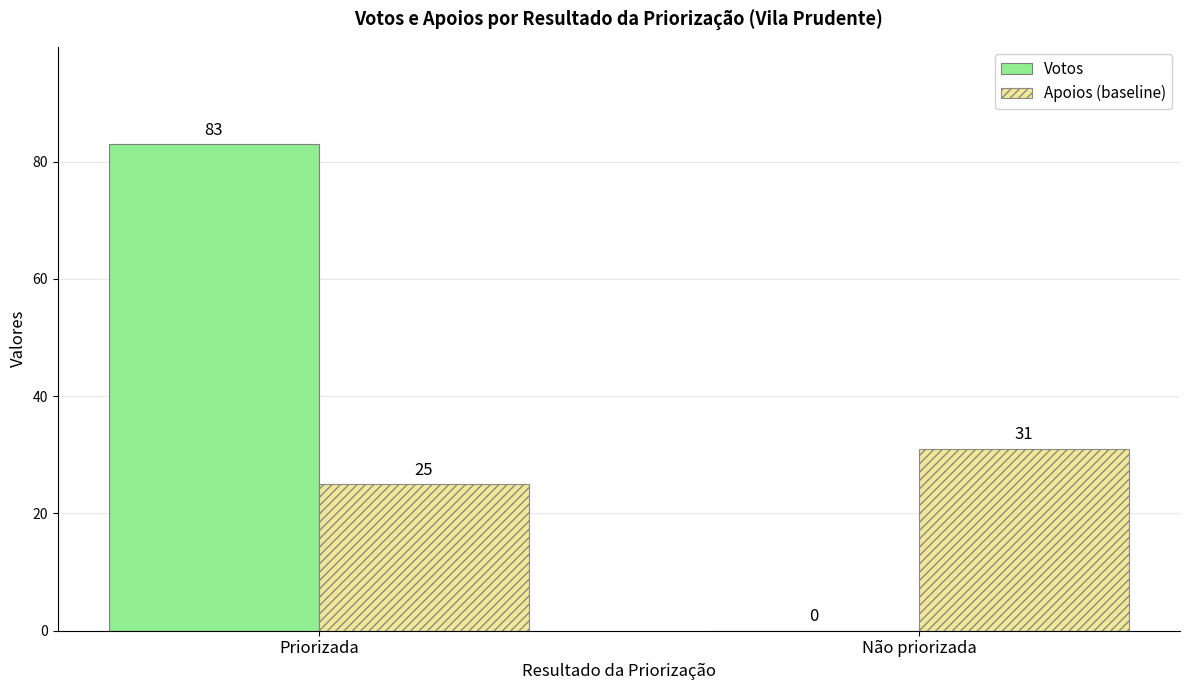

Read the Votos value at Priorizada.

83